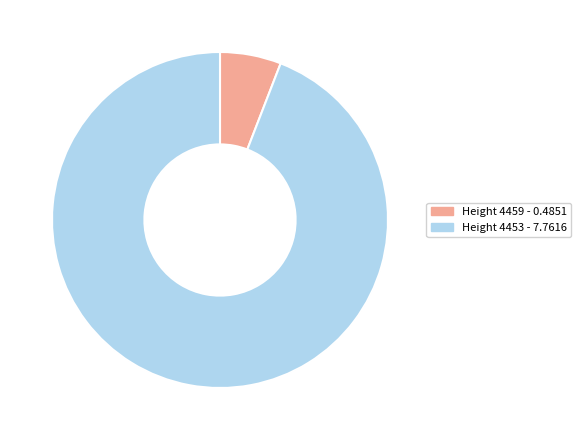

Rank the categories by value from lowest to highest.

Height 4459 - 0.4851, Height 4453 - 7.7616